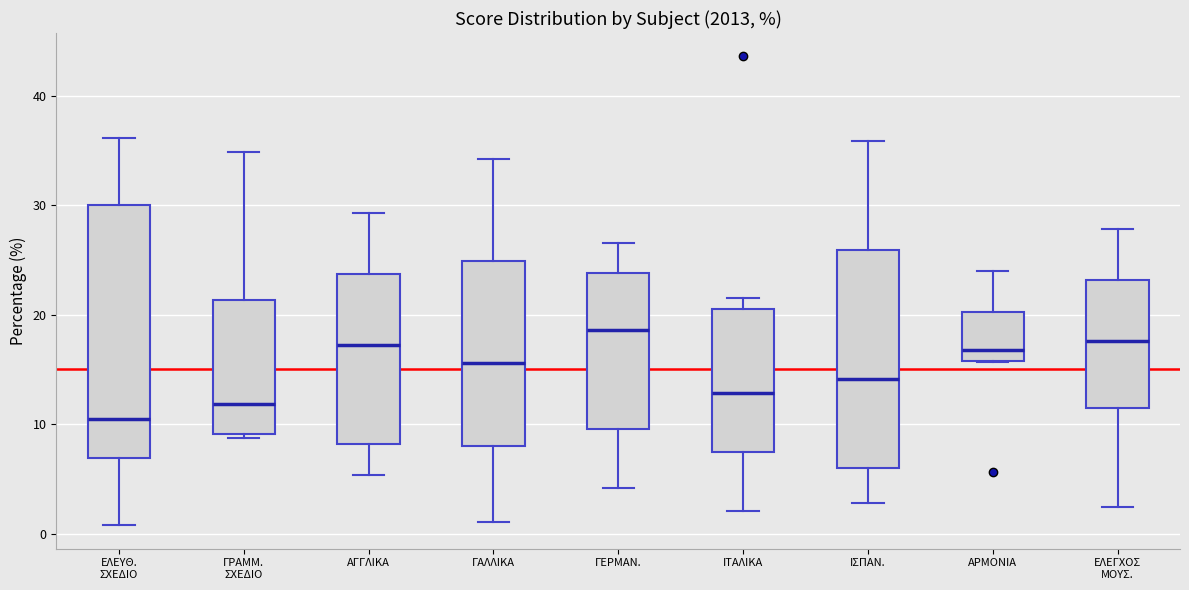

Reading left to right, read every box against the y-axis: the position of its median line, the range the box covers, and the ends of its whiskers. The values are not printed on the chart, so give them approximately, as read against the axis.

ΕΛΕΥΘ. ΣΧΕΔΙΟ: median 10, box 7 to 30, whiskers 1 to 36
ΓΡΑΜΜ. ΣΧΕΔΙΟ: median 12, box 9 to 21, whiskers 9 (just below the box's lower edge) to 35
ΑΓΓΛΙΚΑ: median 17, box 8 to 24, whiskers 5 to 29
ΓΑΛΛΙΚΑ: median 16, box 8 to 25, whiskers 1 to 34
ΓΕΡΜΑΝ.: median 19, box 10 to 24, whiskers 4 to 27
ΙΤΑΛΙΚΑ: median 13, box 7 to 21, whiskers 2 to 22
ΙΣΠΑΝ.: median 14, box 6 to 26, whiskers 3 to 36
ΑΡΜΟΝΙΑ: median 17, box 16 to 20, whiskers 16 to 24
ΕΛΕΓΧΟΣ ΜΟΥΣ.: median 18, box 11 to 23, whiskers 2 to 28